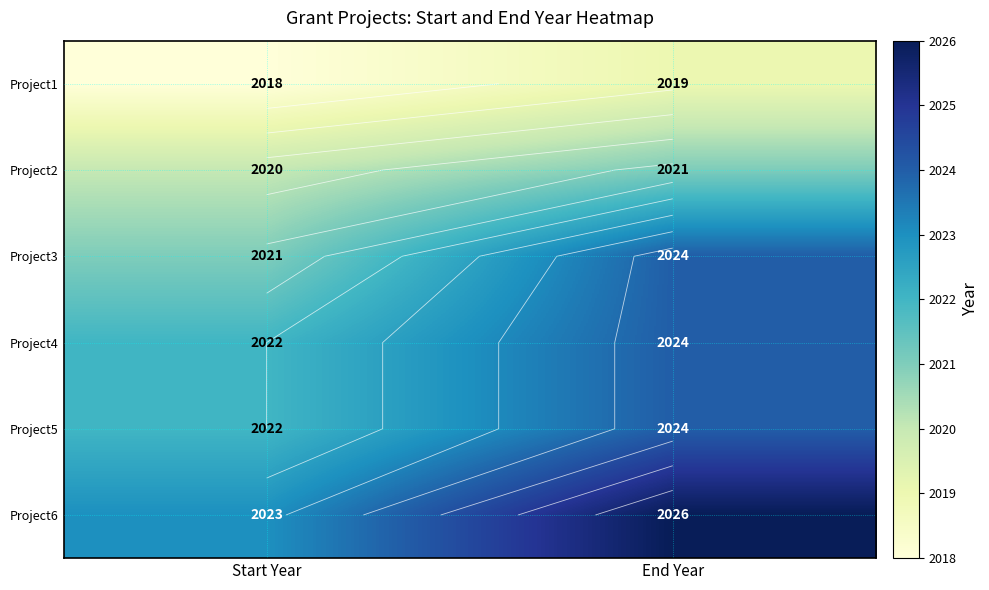

What is the difference between the Project4 values at End Year and Start Year?

2